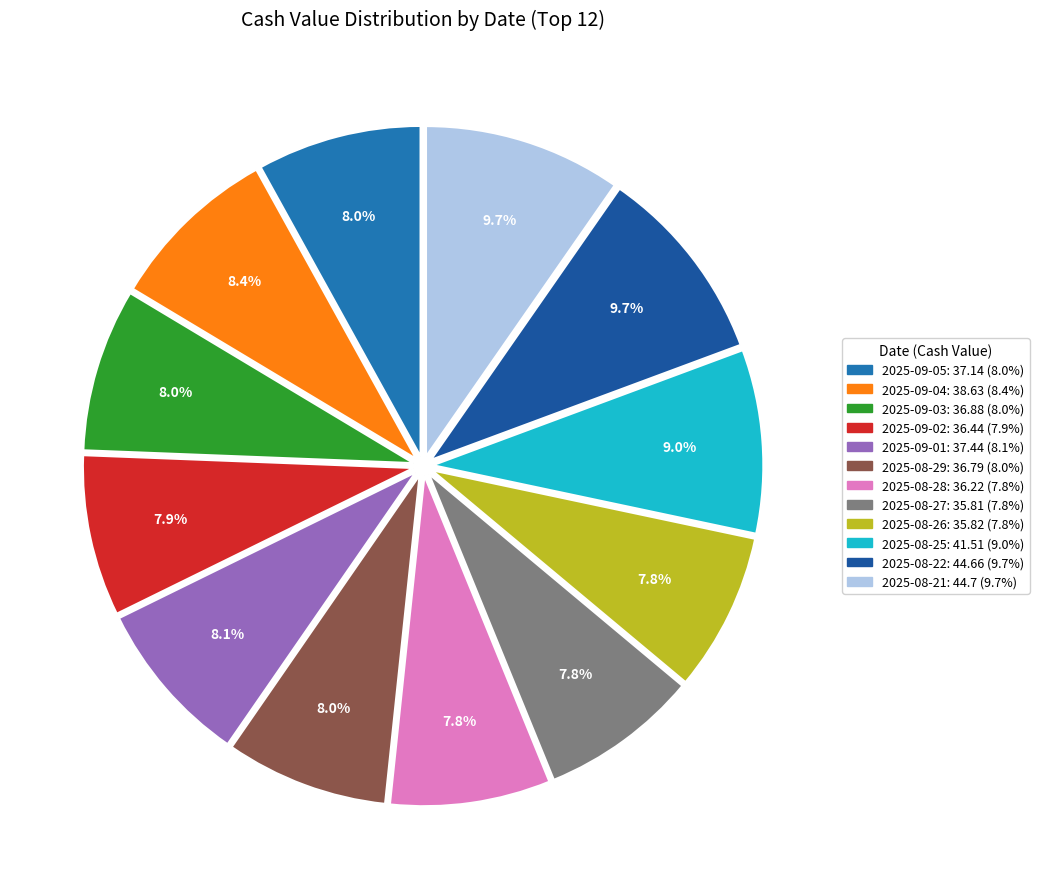

Count the number of slices in the pie.

12